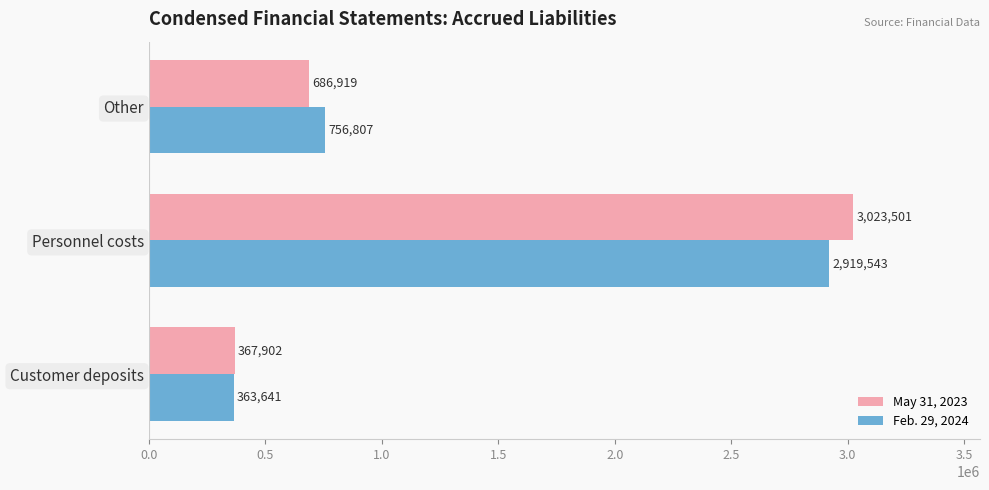

What is the approximate value of May 31, 2023 at Personnel costs, to the nearest 10?

3023500